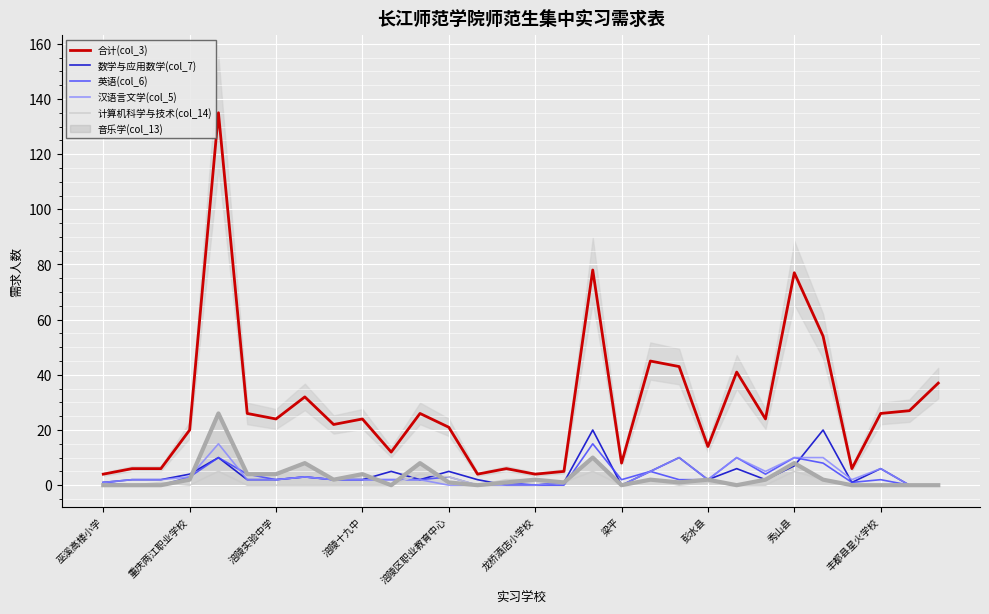

Is the value of 数学与应用数学(col_7) at 重庆两江职业学校 greater than the value of 计算机科学与技术(col_14) at 巫溪高楼小学?

Yes